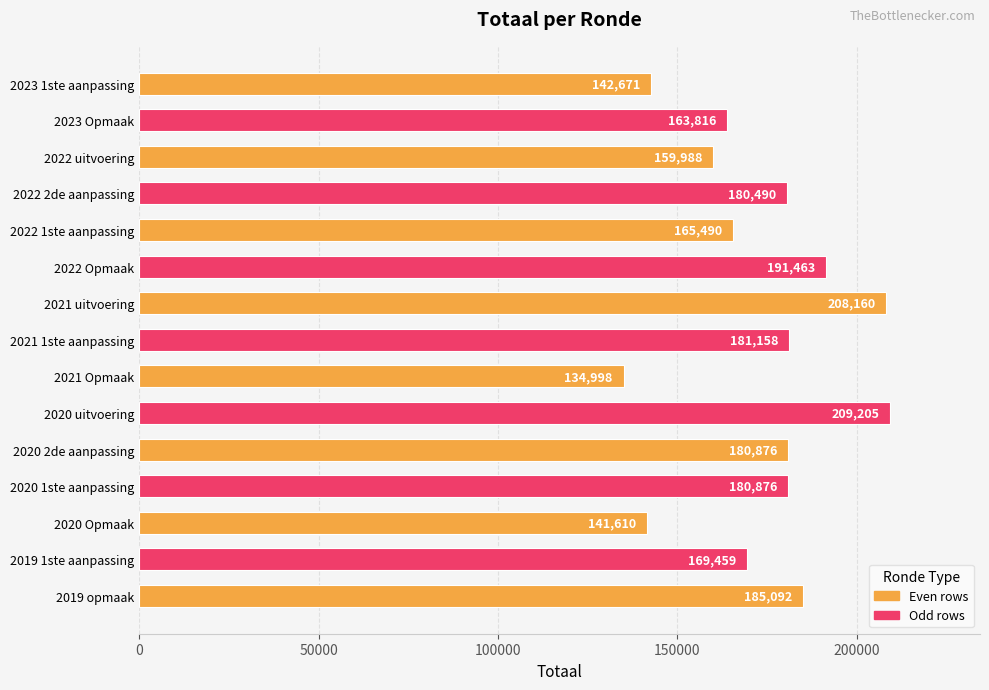

How many categories are shown in the chart?

15